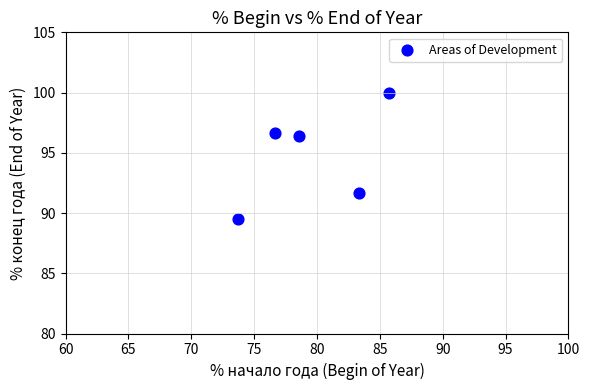

What is the range of X values (max minus min)?

12.0